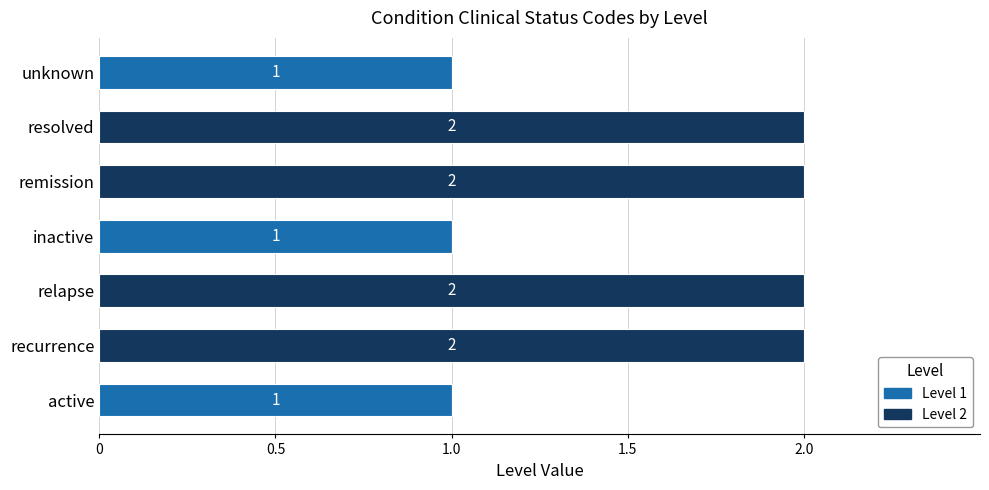

Count the number of data series in this chart.

2